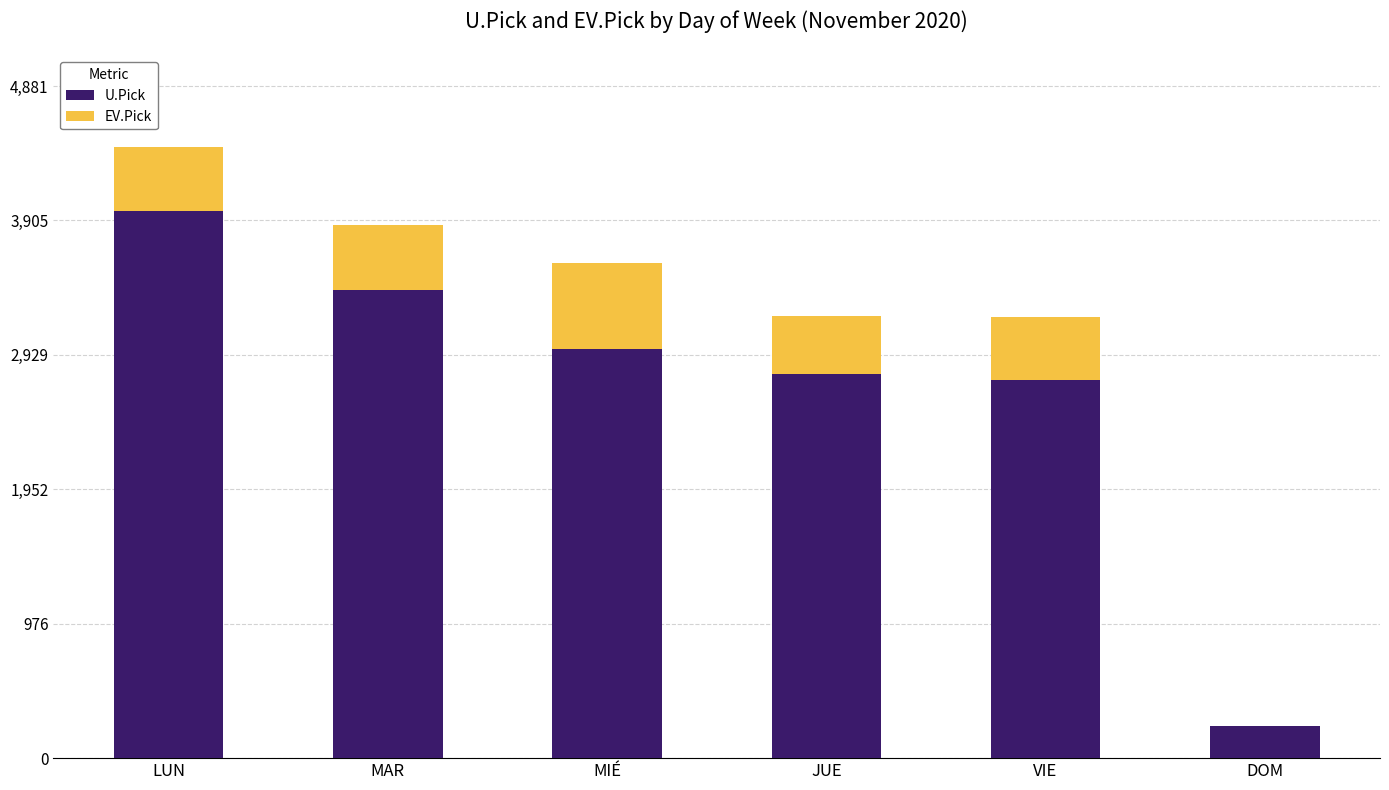

The U.Pick series shows 395.8 at DOM. True or false?

False